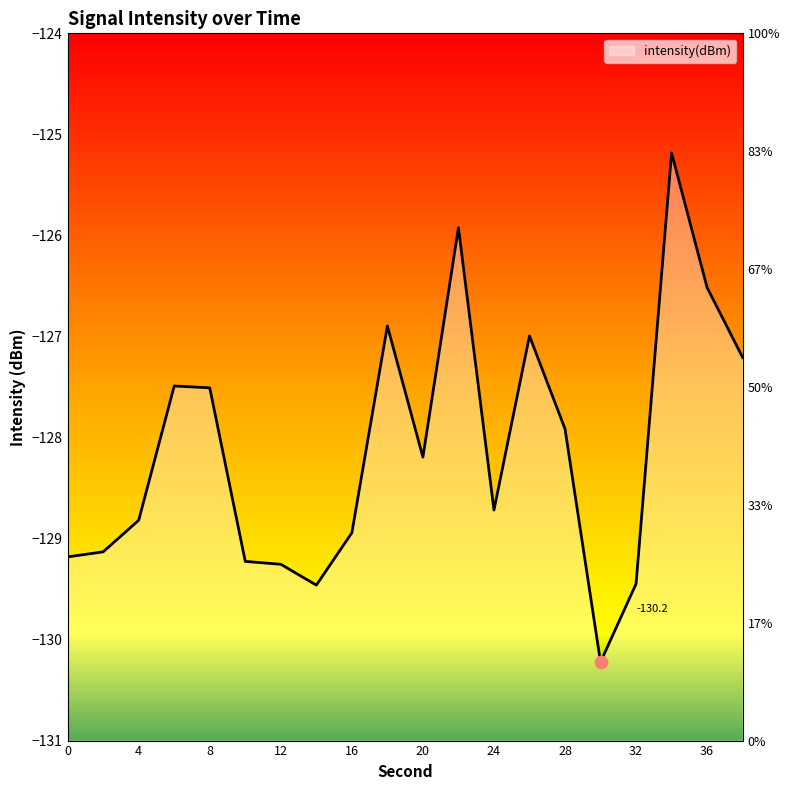

Between 30 and 6, which is larger?

6